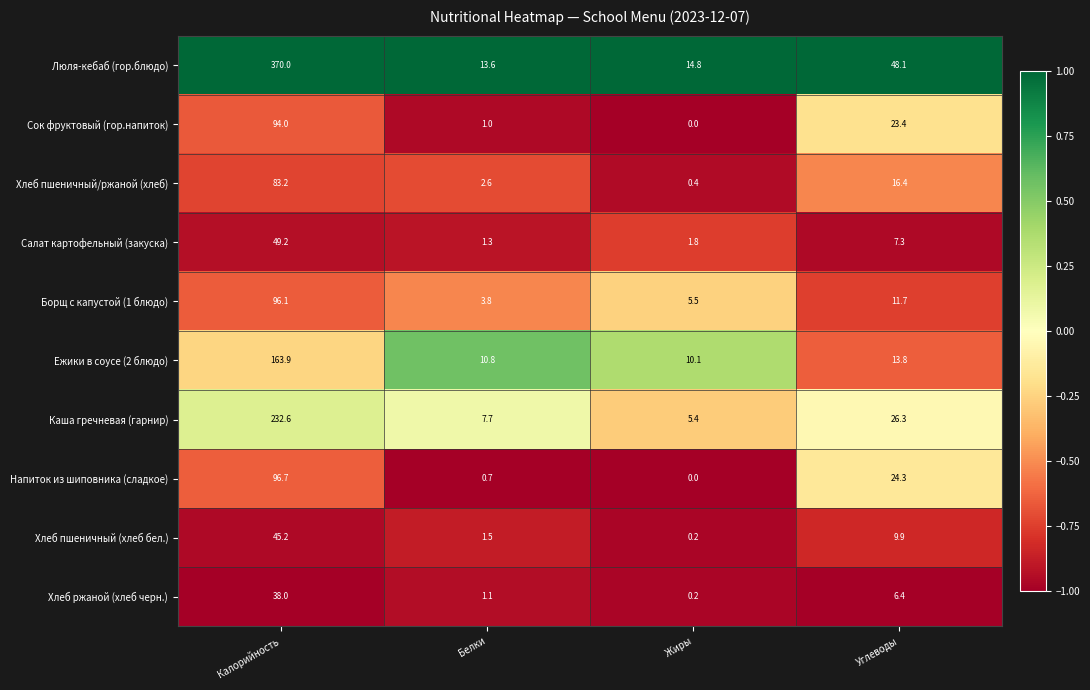

The Ежики в соусе (2 блюдо) series shows 15.6 at Белки. True or false?

False